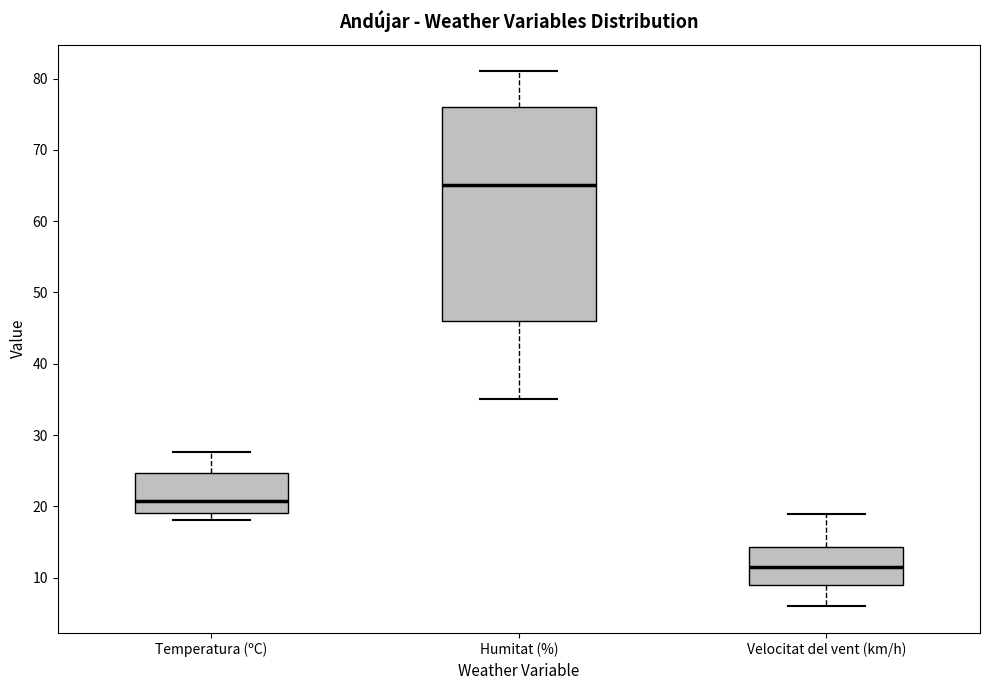

Where is the lower edge of the box for Temperatura (ºC) on the y-axis? The values are not printed on the chart, so give them approximately, as read against the axis.

19